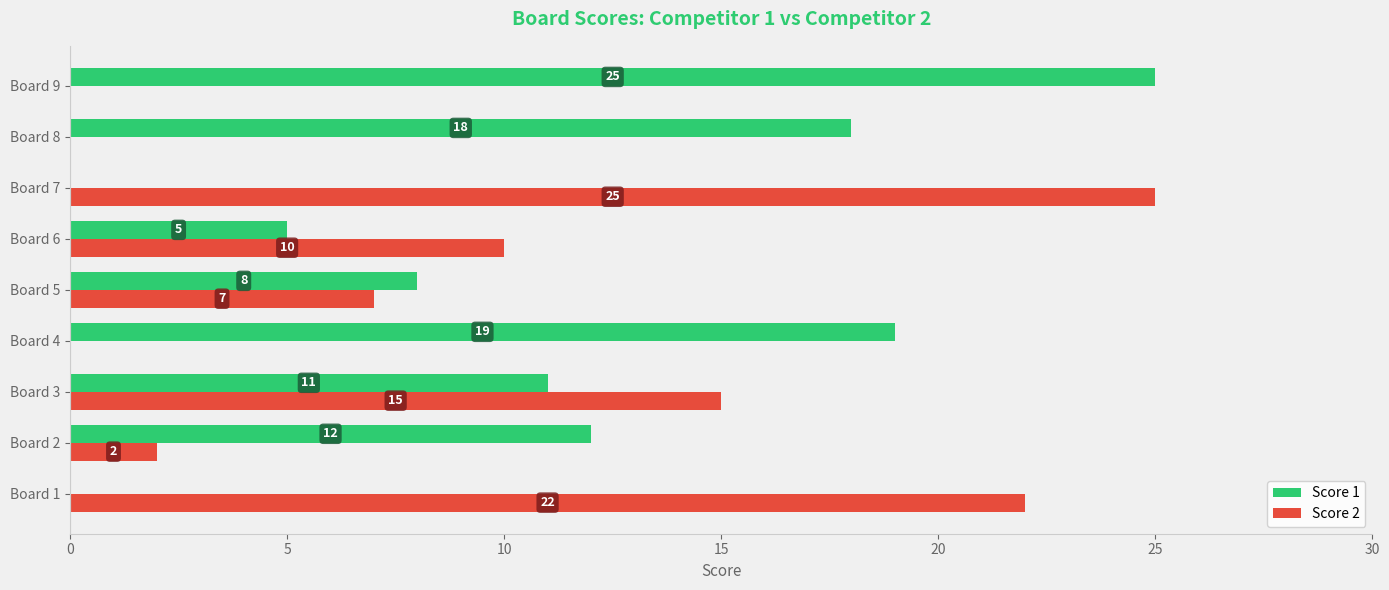

At which category is the sum across all series the highest?

Board 3